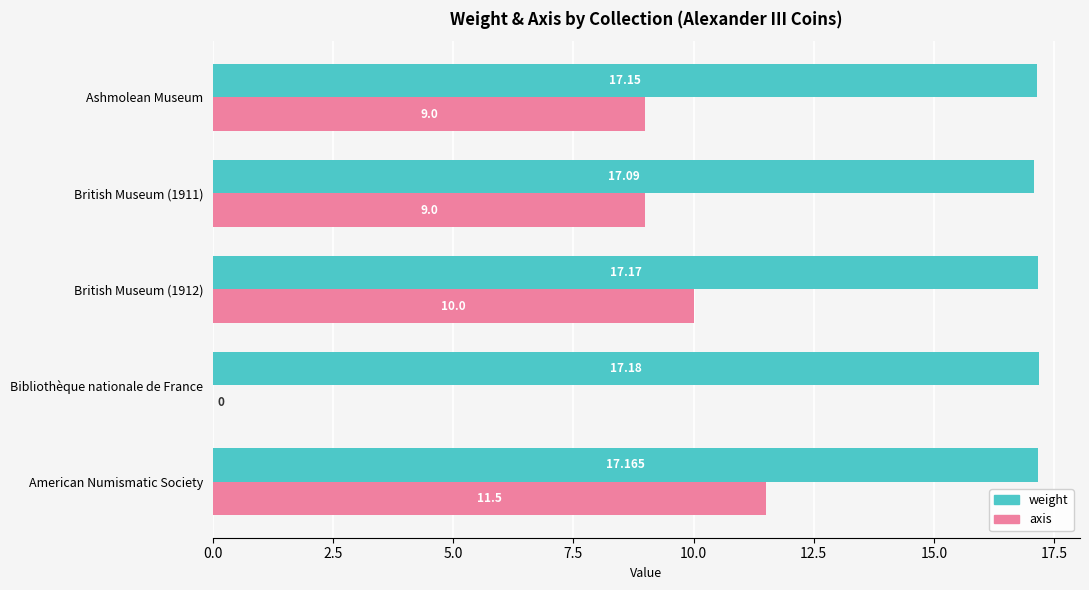

Between British Museum (1912) and Ashmolean Museum, which series saw the biggest shift?

axis